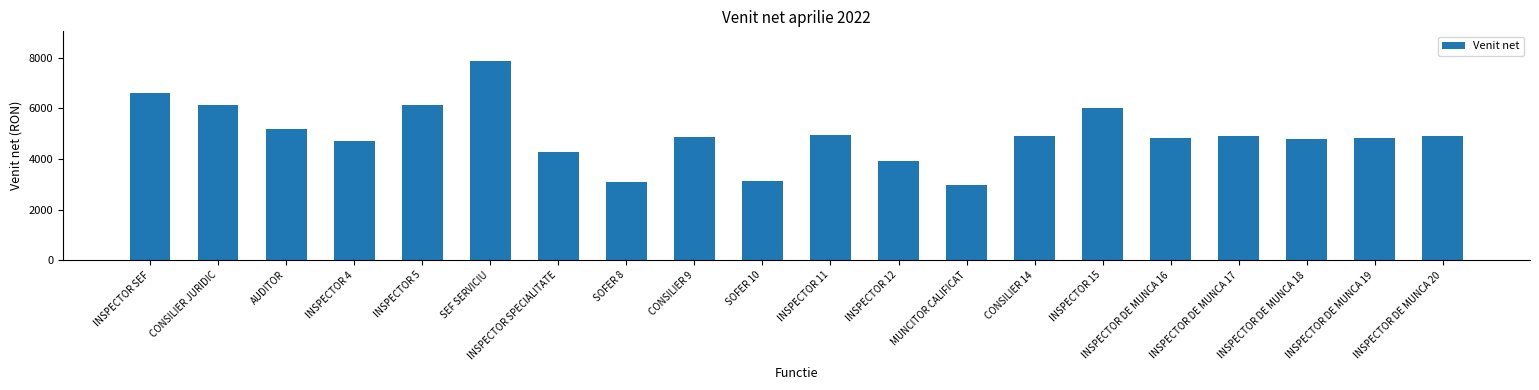

What is the smallest value displayed?

2977